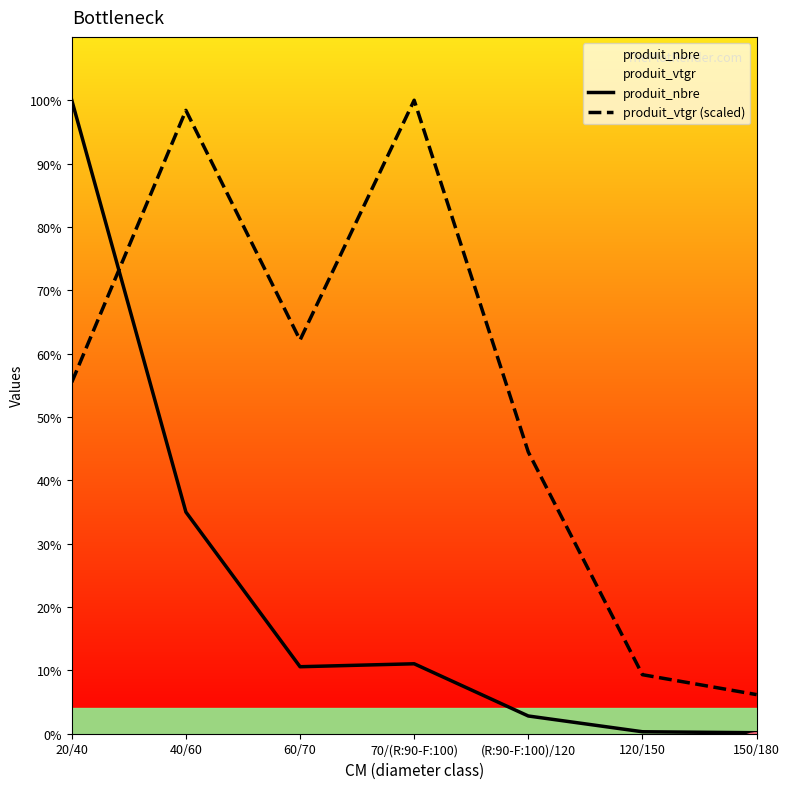

List the labels in order of produit_nbre value, largest first.

20/40, 40/60, 70/(R:90-F:100), 60/70, (R:90-F:100)/120, 120/150, 150/180